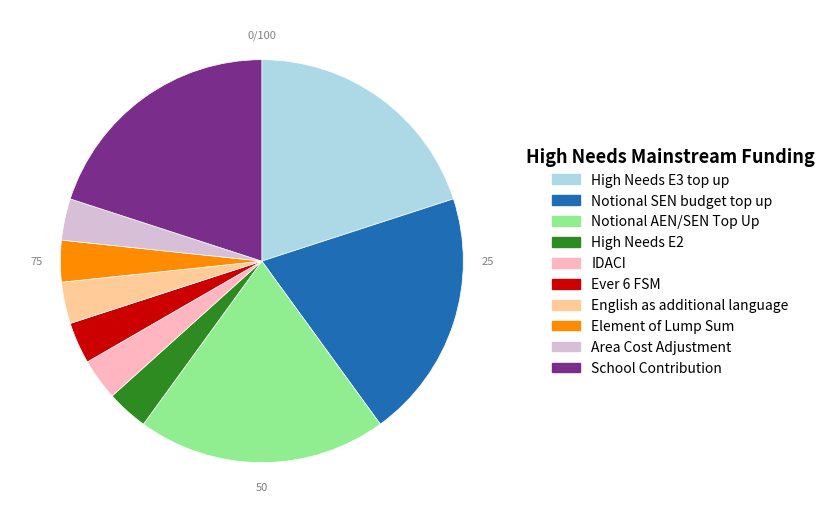

Is there a majority slice in this chart?

No